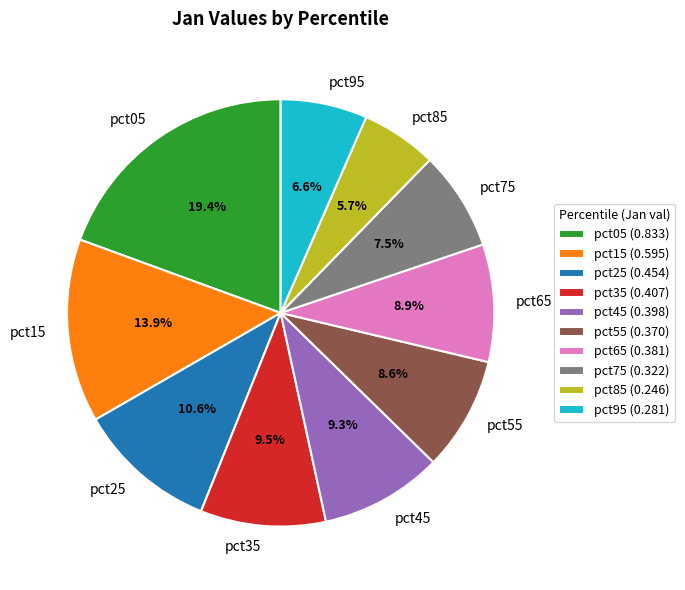

Which slice is the largest?

pct05